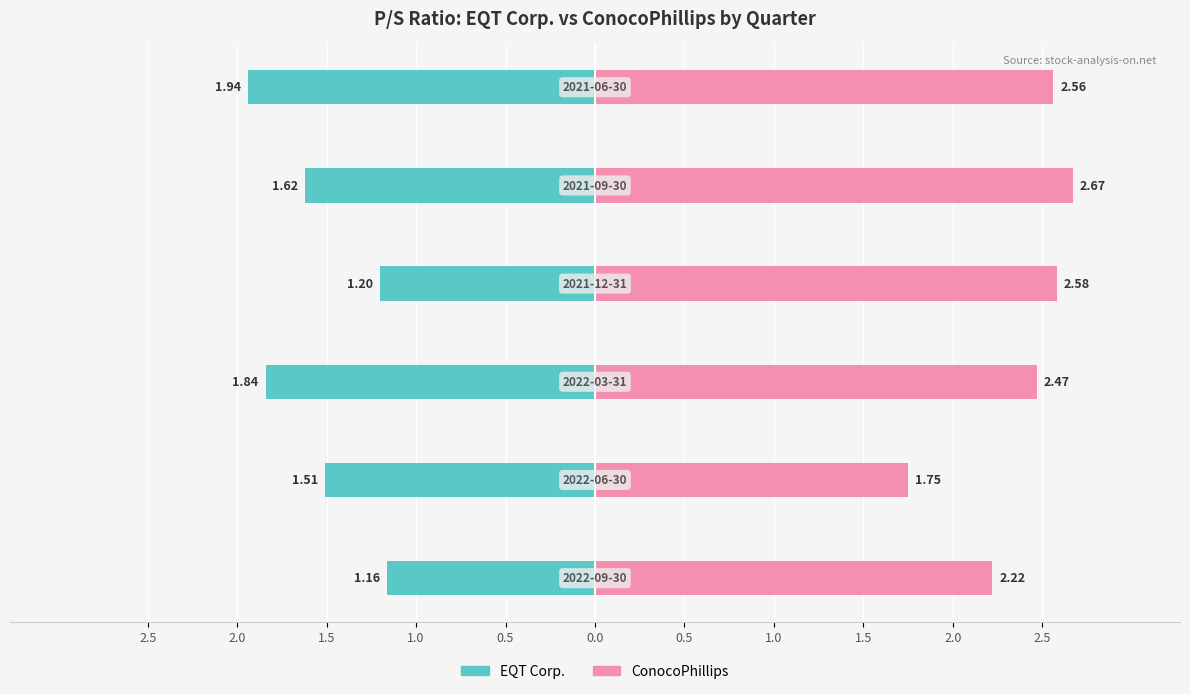

Between 2.0 and 0.5, which series saw the biggest shift?

ConocoPhillips